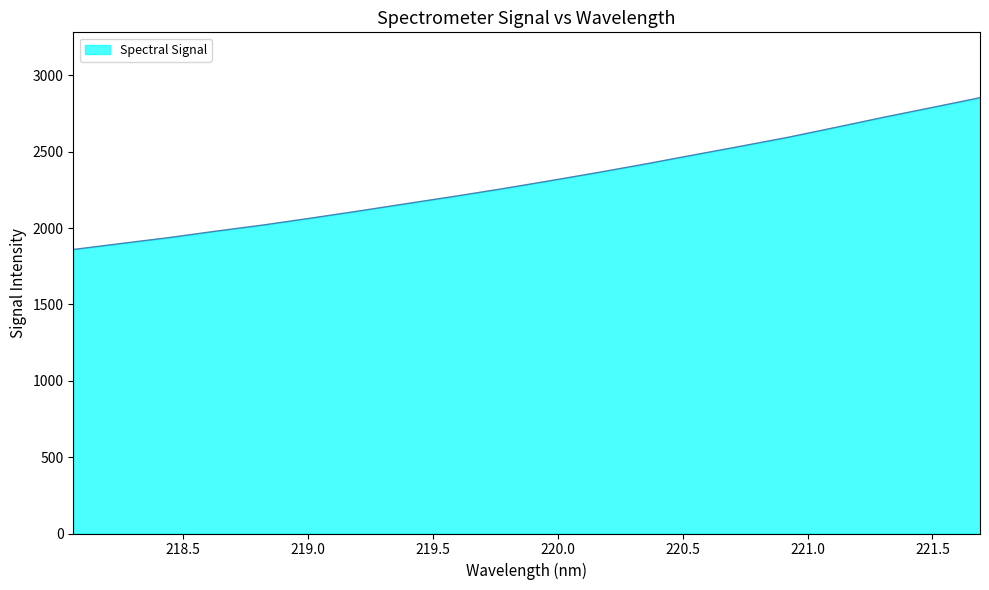

What is the smallest value displayed?

1860.3